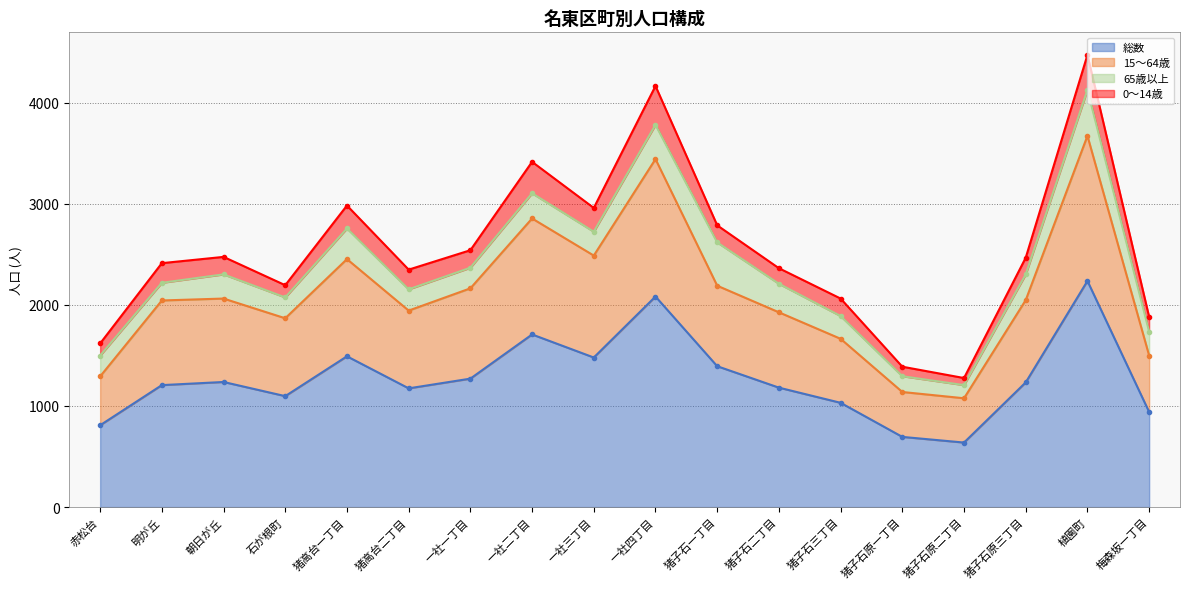

The value of 15〜64歳 at 一社二丁目 is 4284. True or false?

False